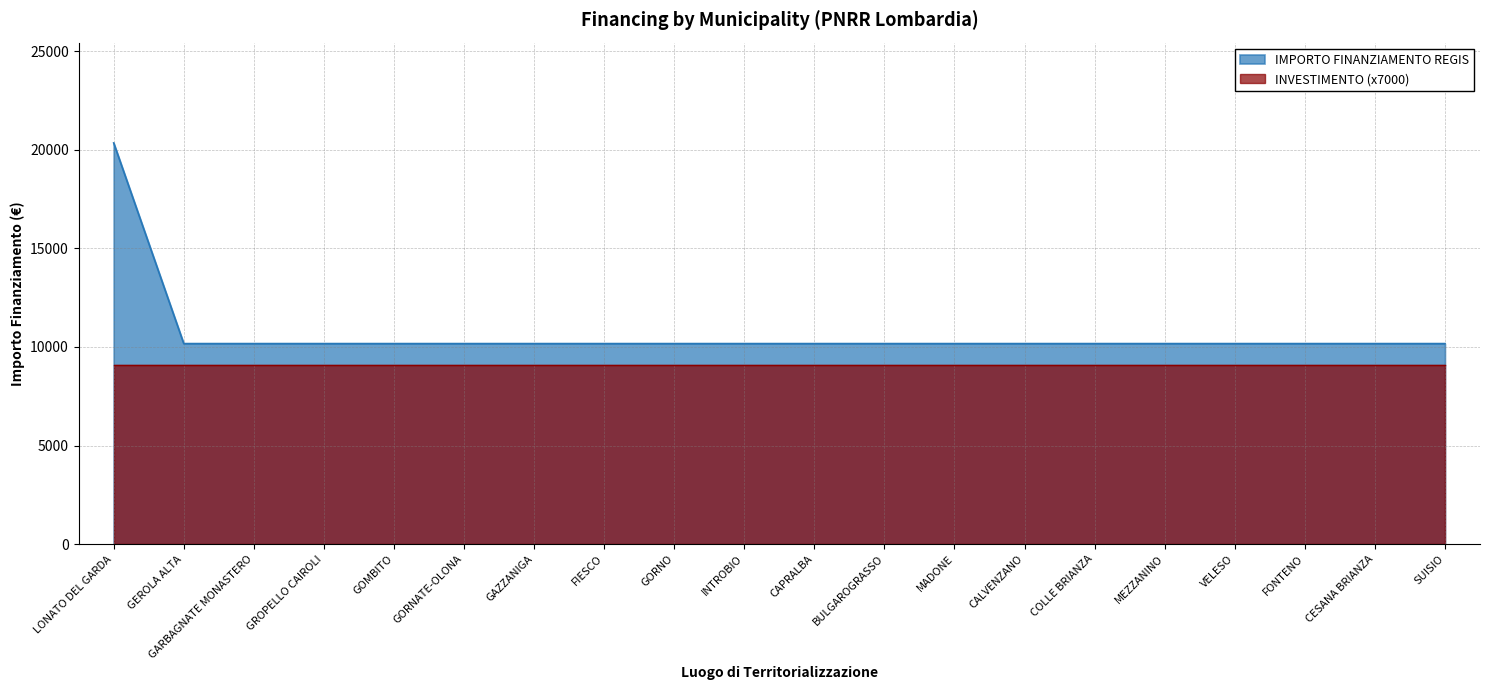

What is the value of the 15th point from the left?

10172